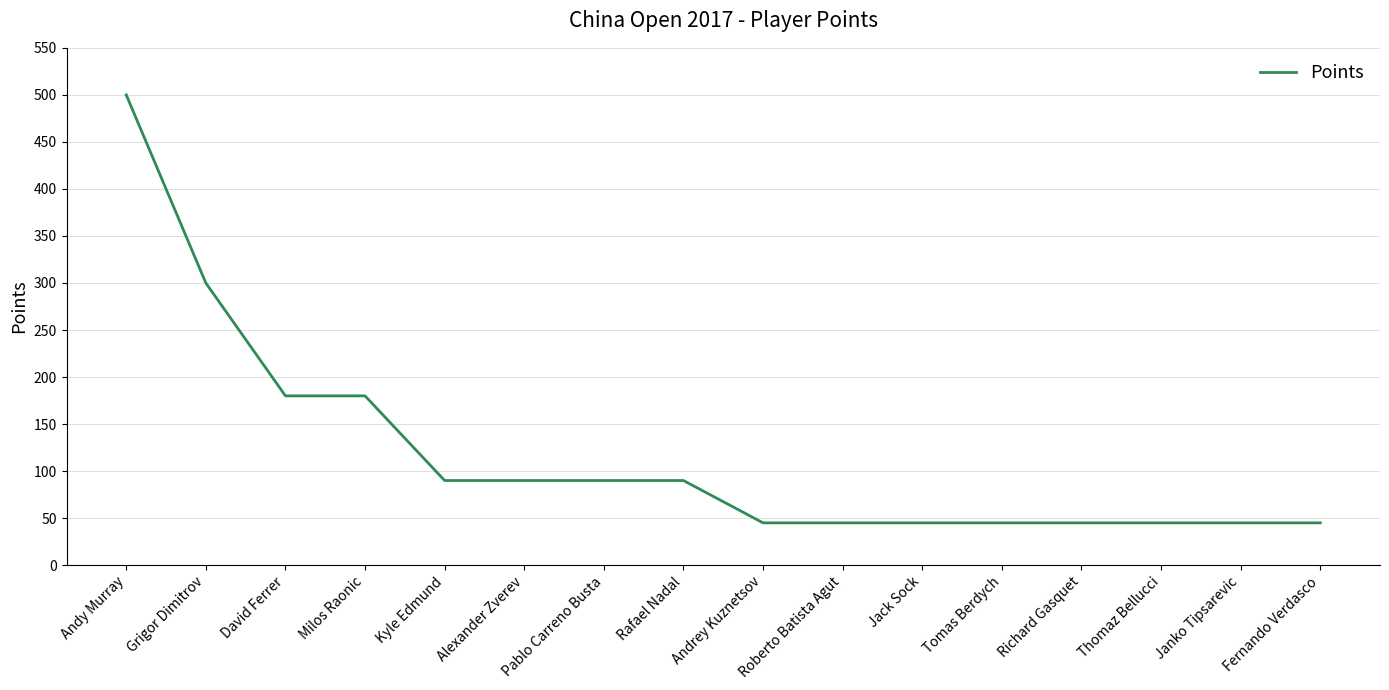

What is the ratio of the value at Richard Gasquet to the value at Thomaz Bellucci?

1.0